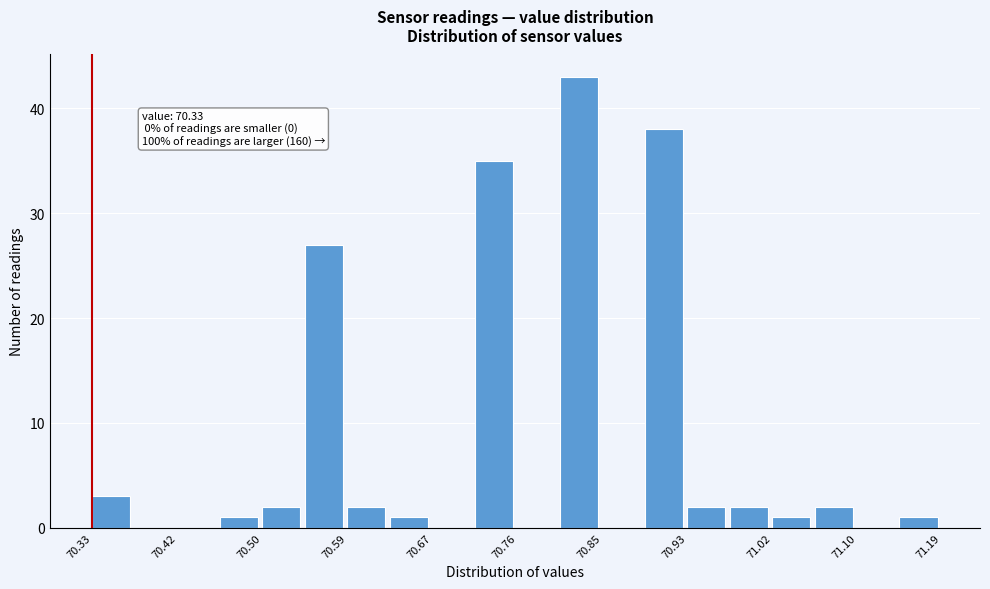

Which range on the x-axis has the tallest bar?

70.803 to 70.846